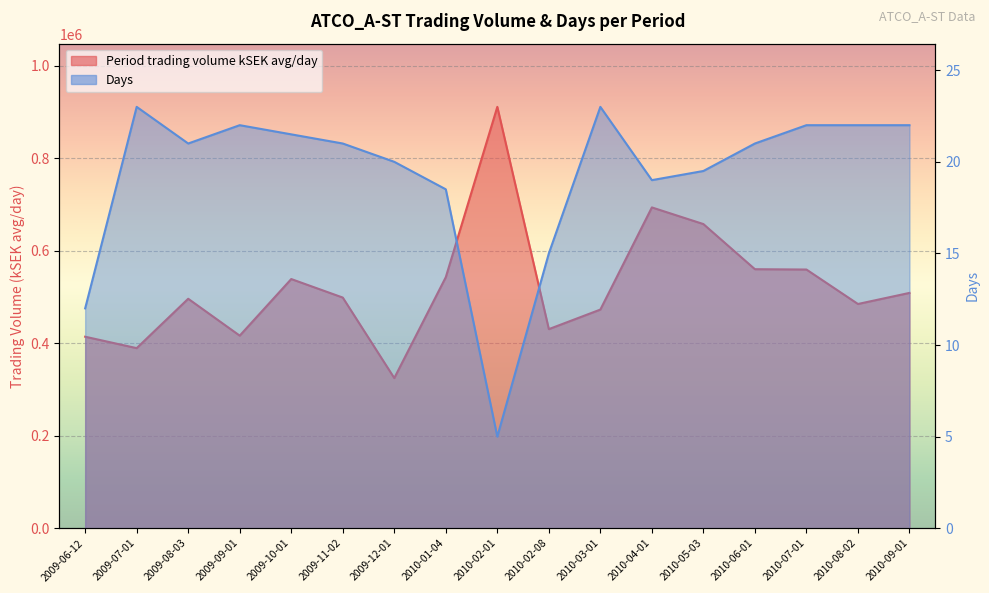

What value does the Days series have at 2010-09-01?

22.0